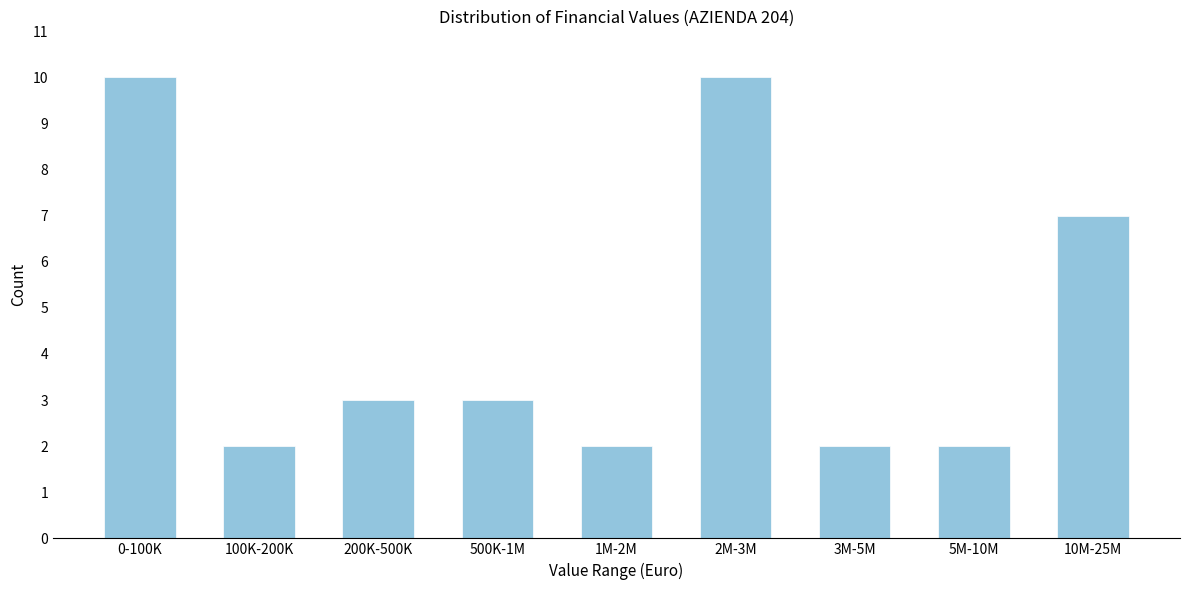

Reading right to left, extract all data points from this chart.

10M-25M=7	5M-10M=2	3M-5M=2	2M-3M=10	1M-2M=2	500K-1M=3	200K-500K=3	100K-200K=2	0-100K=10